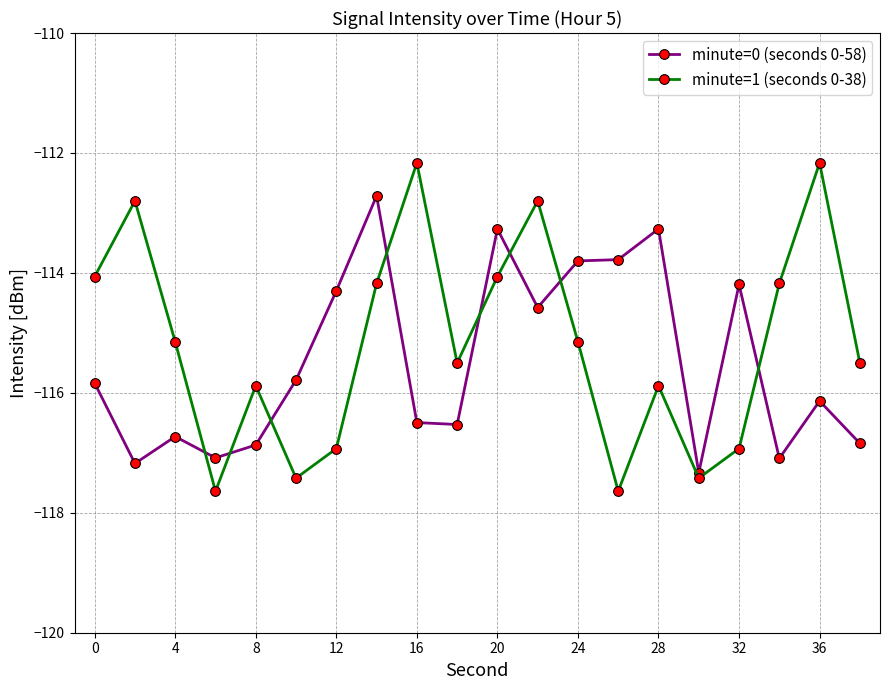

True or false: minute=1 (seconds 0-38) has more than 0 interior local peaks.

True